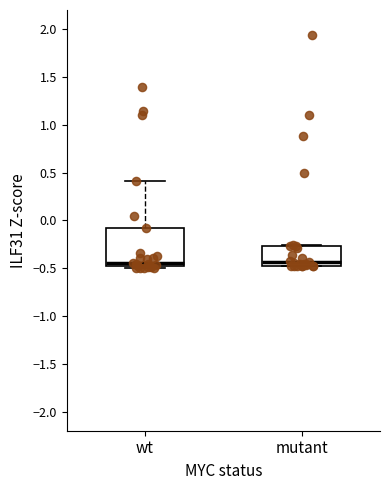

Where is the lower edge of the box for wt on the y-axis? The values are not printed on the chart, so give them approximately, as read against the axis.

-0.50